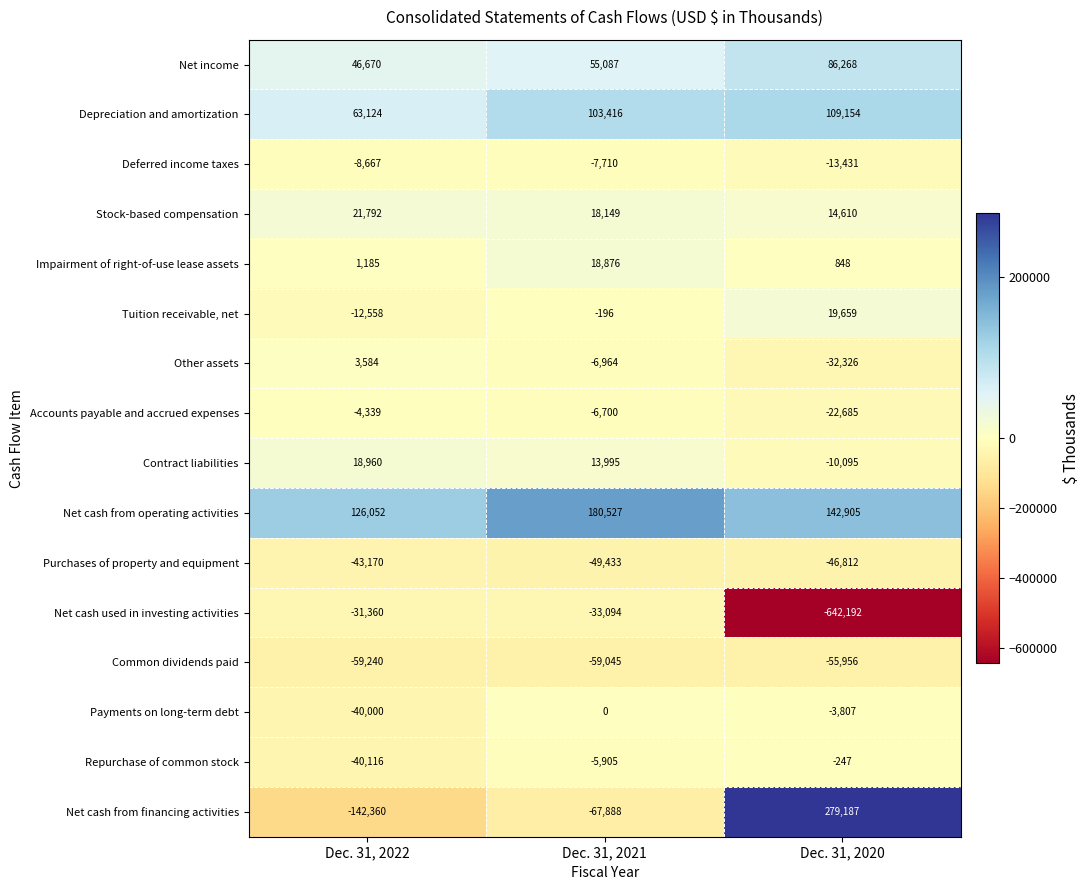

Which series changed the most between Dec. 31, 2021 and Dec. 31, 2020?

Net cash used in investing activities